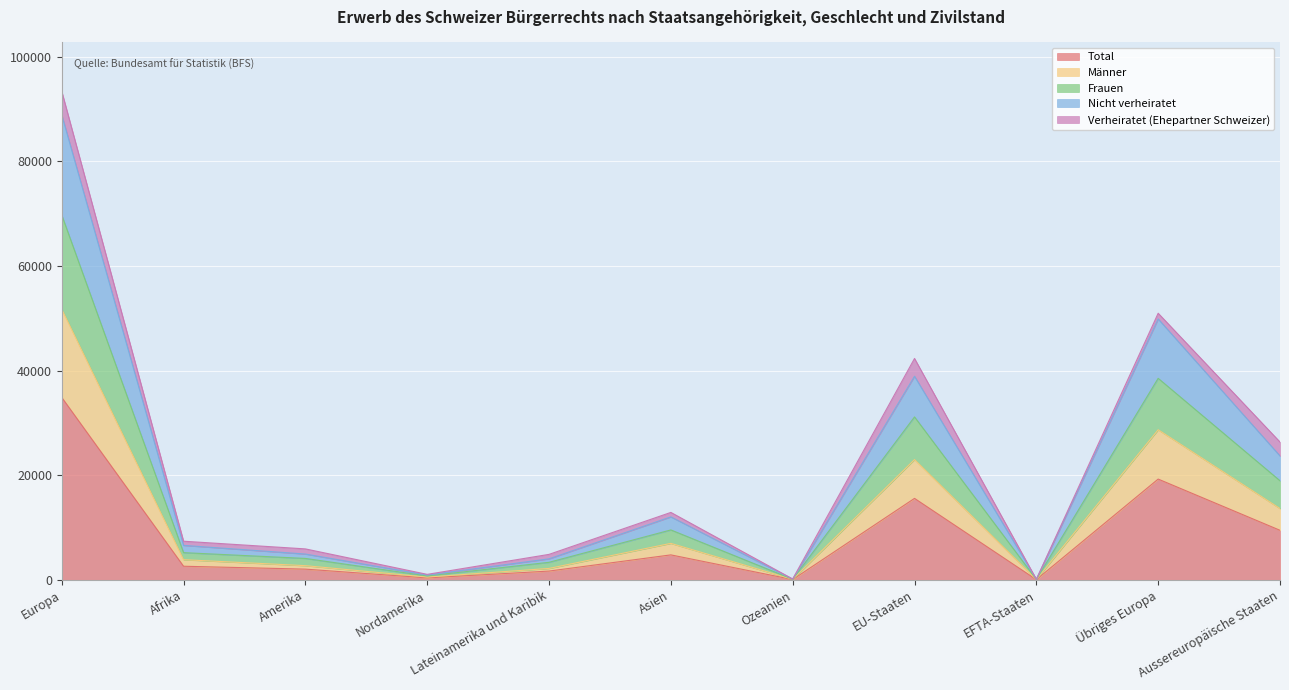

At which label does Total reach its peak?

Europa